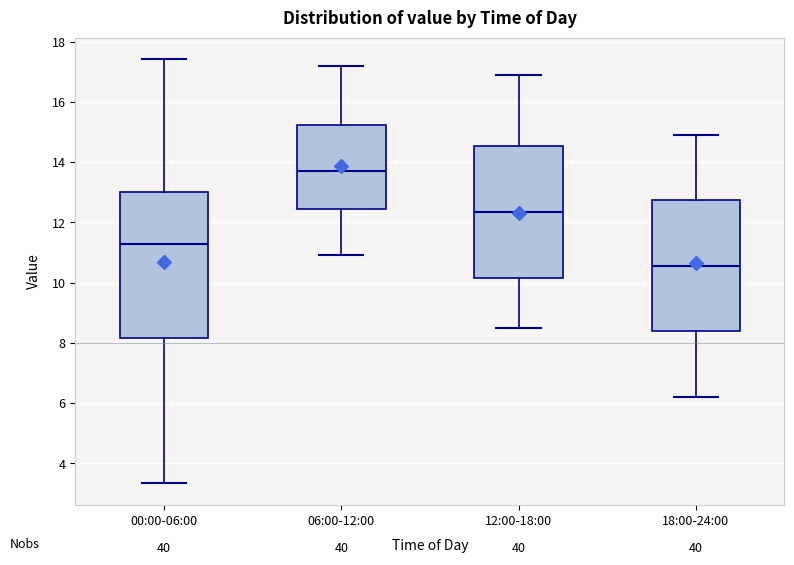

Reading left to right, read every box against the y-axis: the position of its median line, the range the box covers, and the ends of its whiskers. The values are not printed on the chart, so give them approximately, as read against the axis.

00:00-06:00: median 11.2, box 8.2 to 13.0, whiskers 3.4 to 17.4
06:00-12:00: median 13.8, box 12.4 to 15.2, whiskers 11.0 to 17.2
12:00-18:00: median 12.4, box 10.2 to 14.6, whiskers 8.6 to 17.0
18:00-24:00: median 10.6, box 8.4 to 12.8, whiskers 6.2 to 15.0